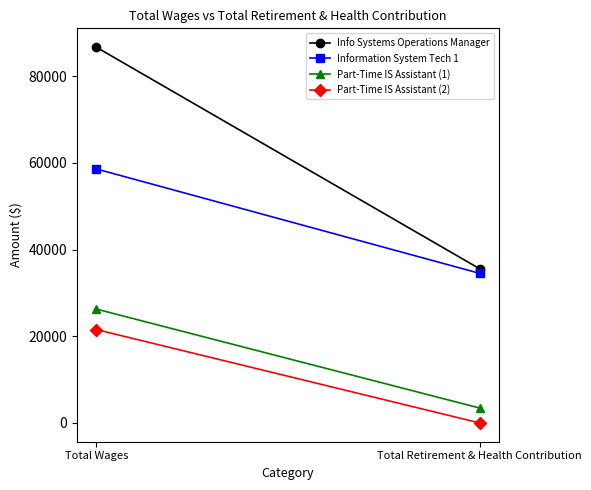

What is the value of the Part-Time IS Assistant (1) point at the 1st from the left?

26280